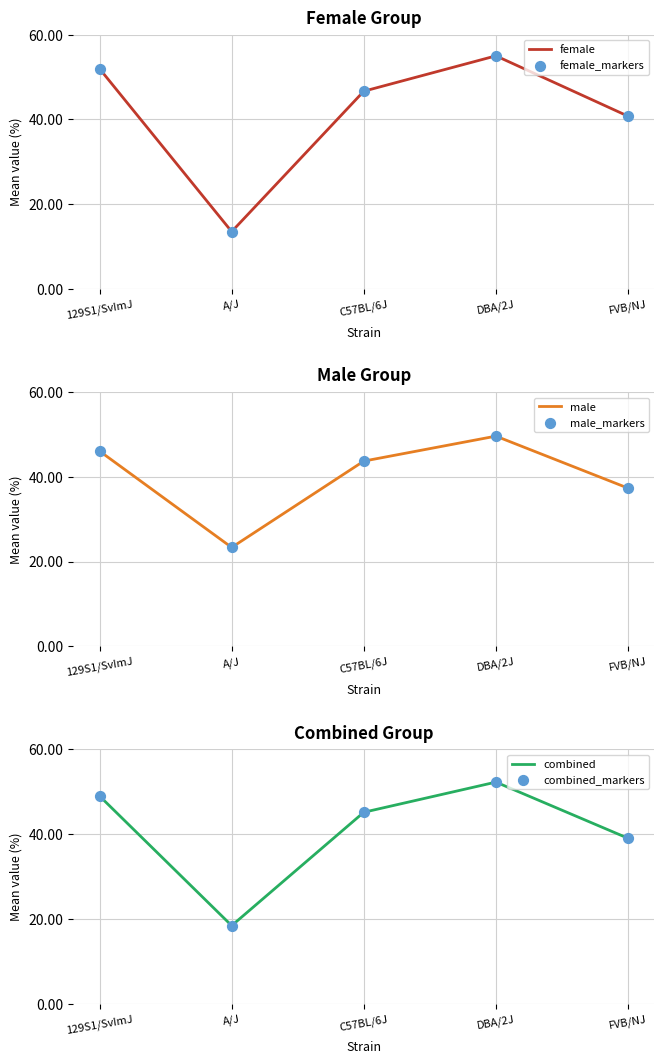

What are all the series names shown in the legend?

female, female_markers, male, male_markers, combined, combined_markers